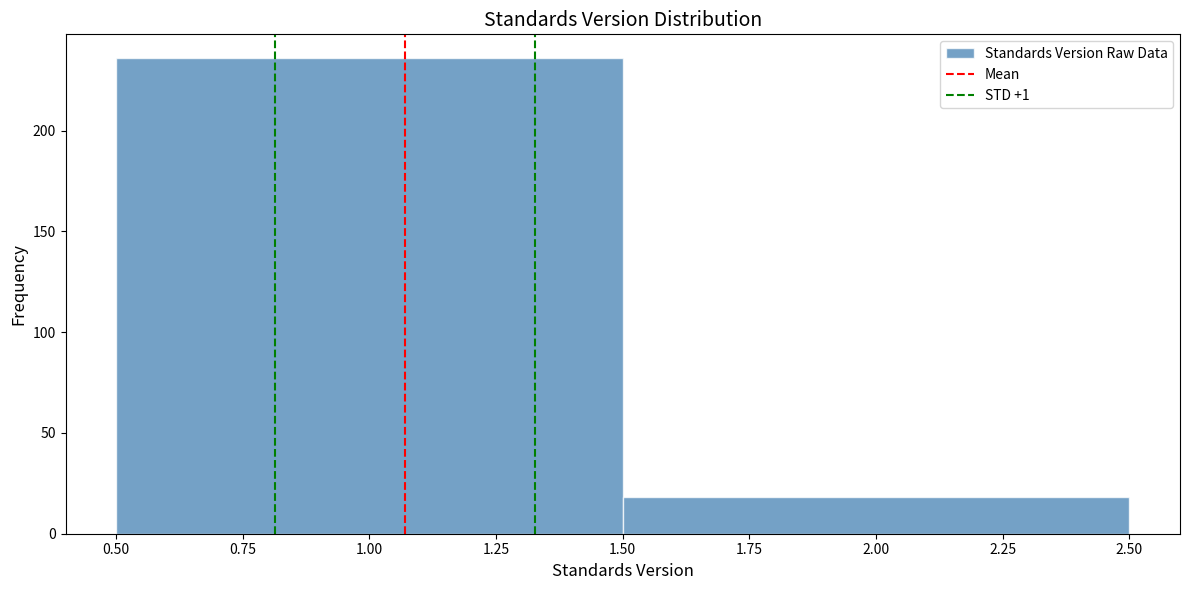

Reading left to right, list every bar in this chart as the range it spans on the x-axis followed by its height. The values are not printed on the chart, so give them approximately, as read against the axis.

0.50 to 1.50: 235
1.50 to 2.50: 20